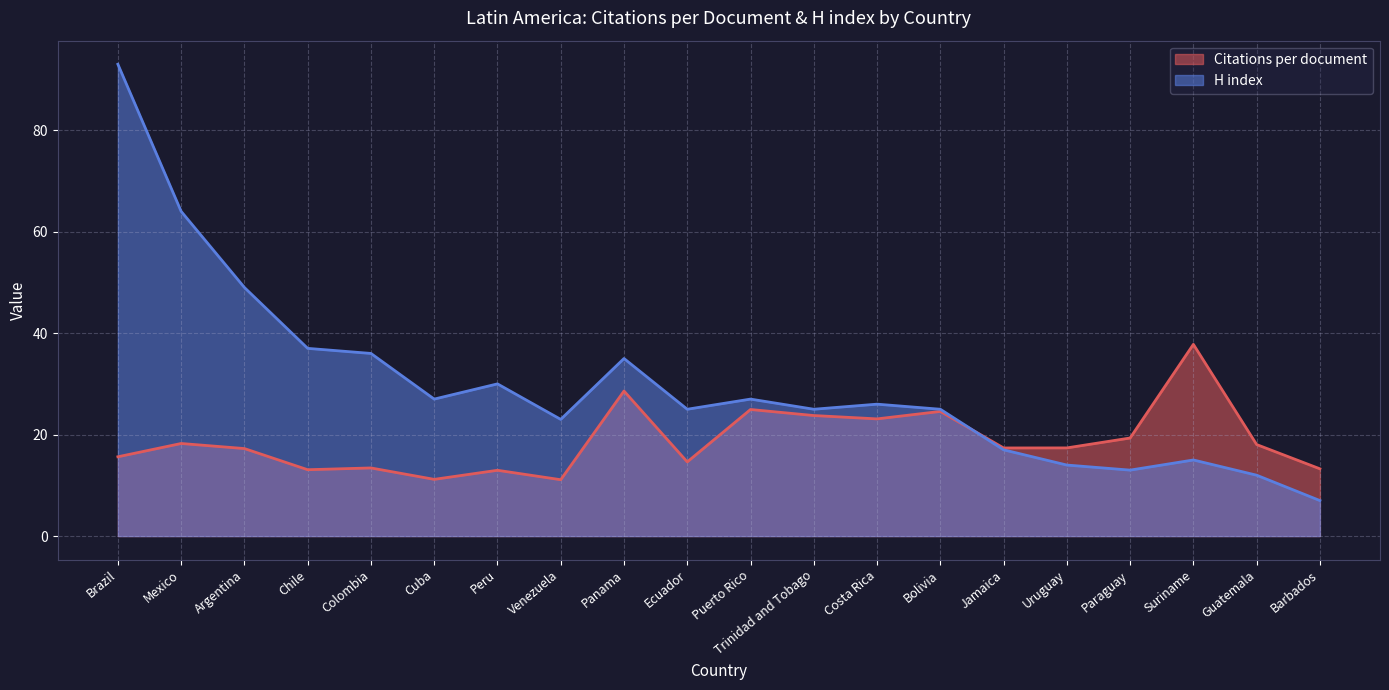

What is the total value across all series at Cuba?

38.2